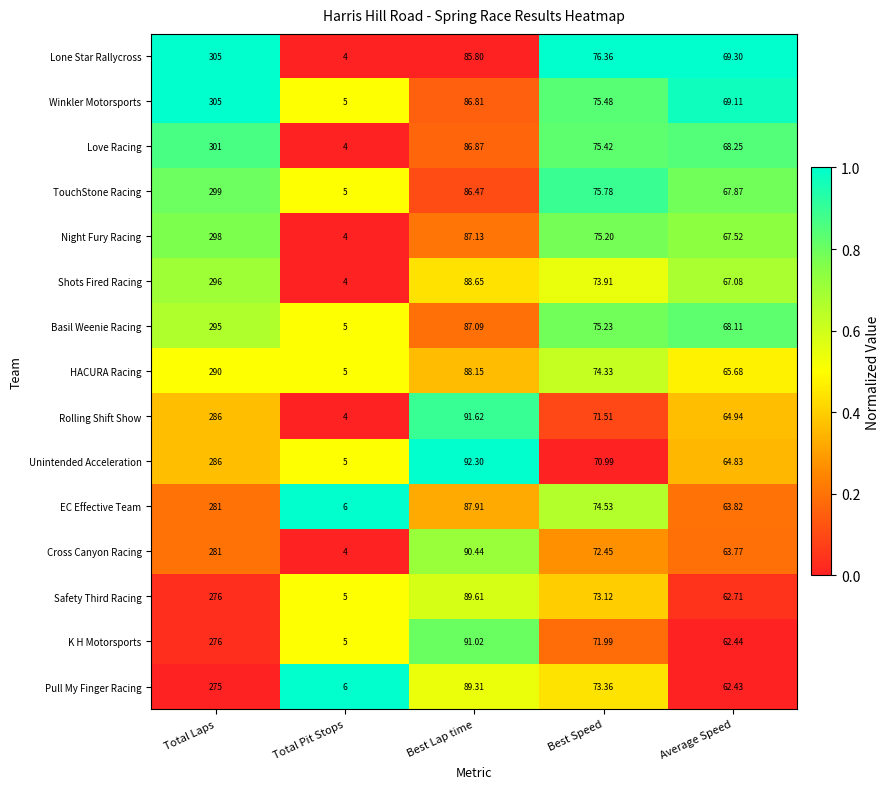

At which category is the sum across all series the highest?

Total Laps